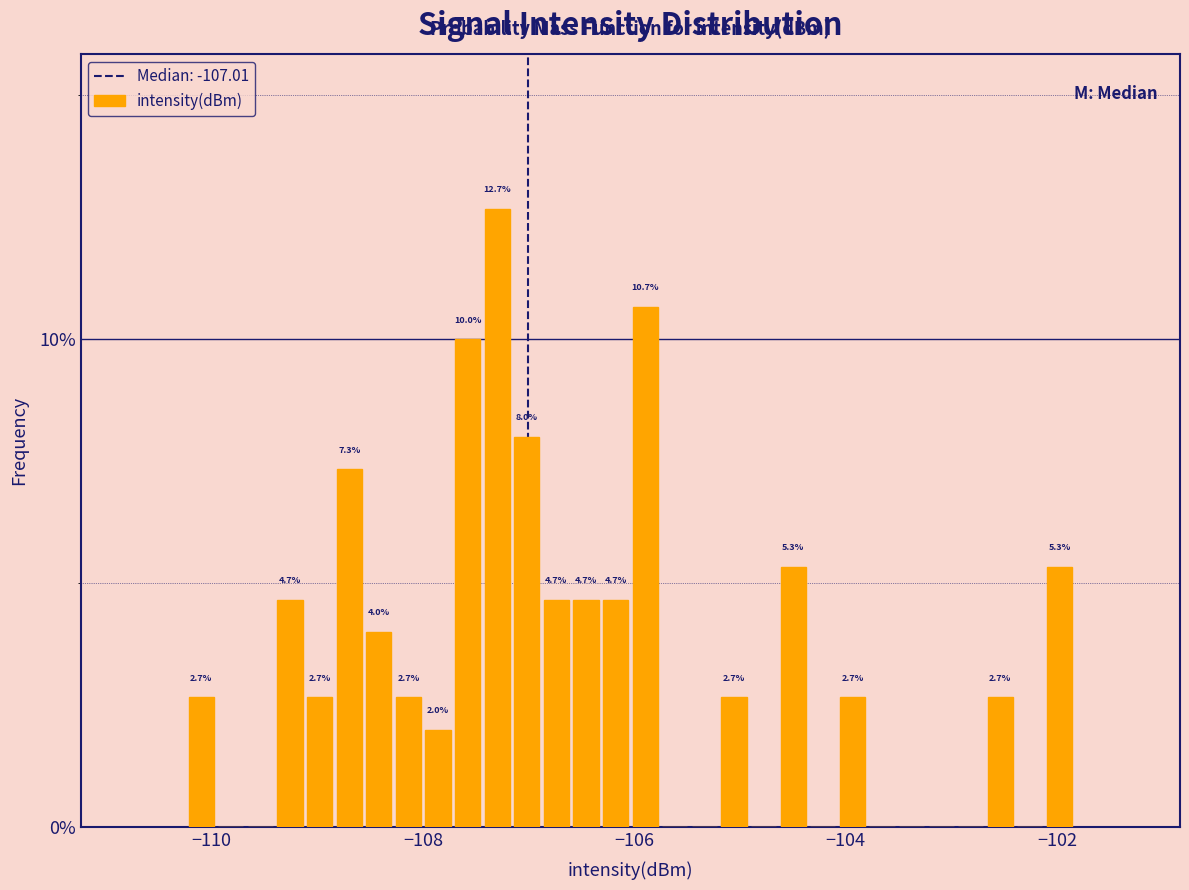

Read against the x-axis, roughly where is the centre of the tallest bar?

-107.2